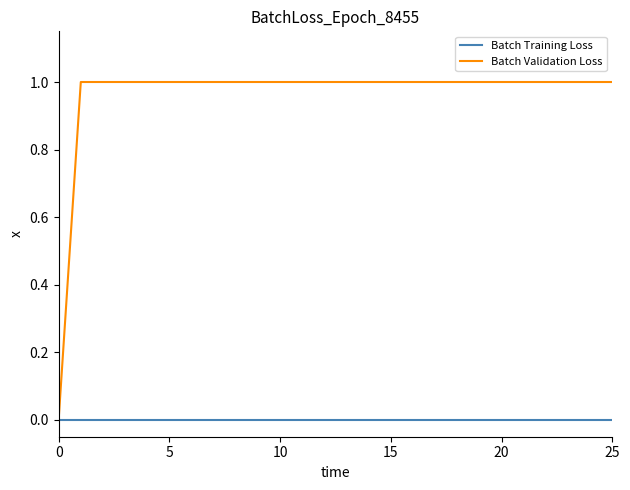

Rank the series by their maximum value, from lowest to highest.

Batch Training Loss, Batch Validation Loss